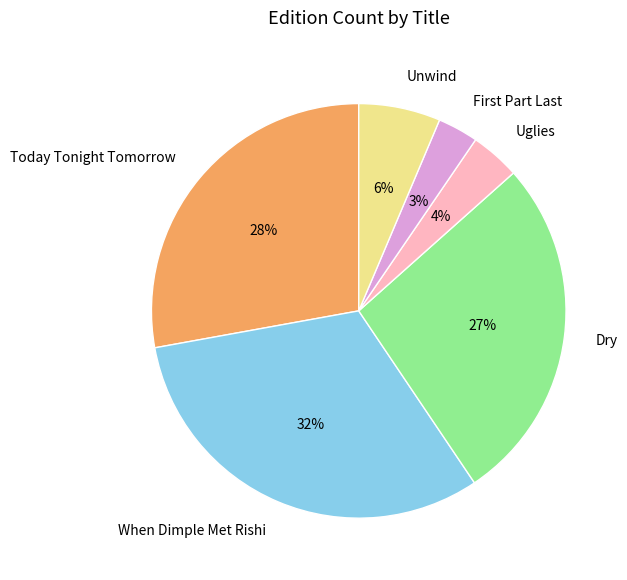

Which slice is the largest?

When Dimple Met Rishi